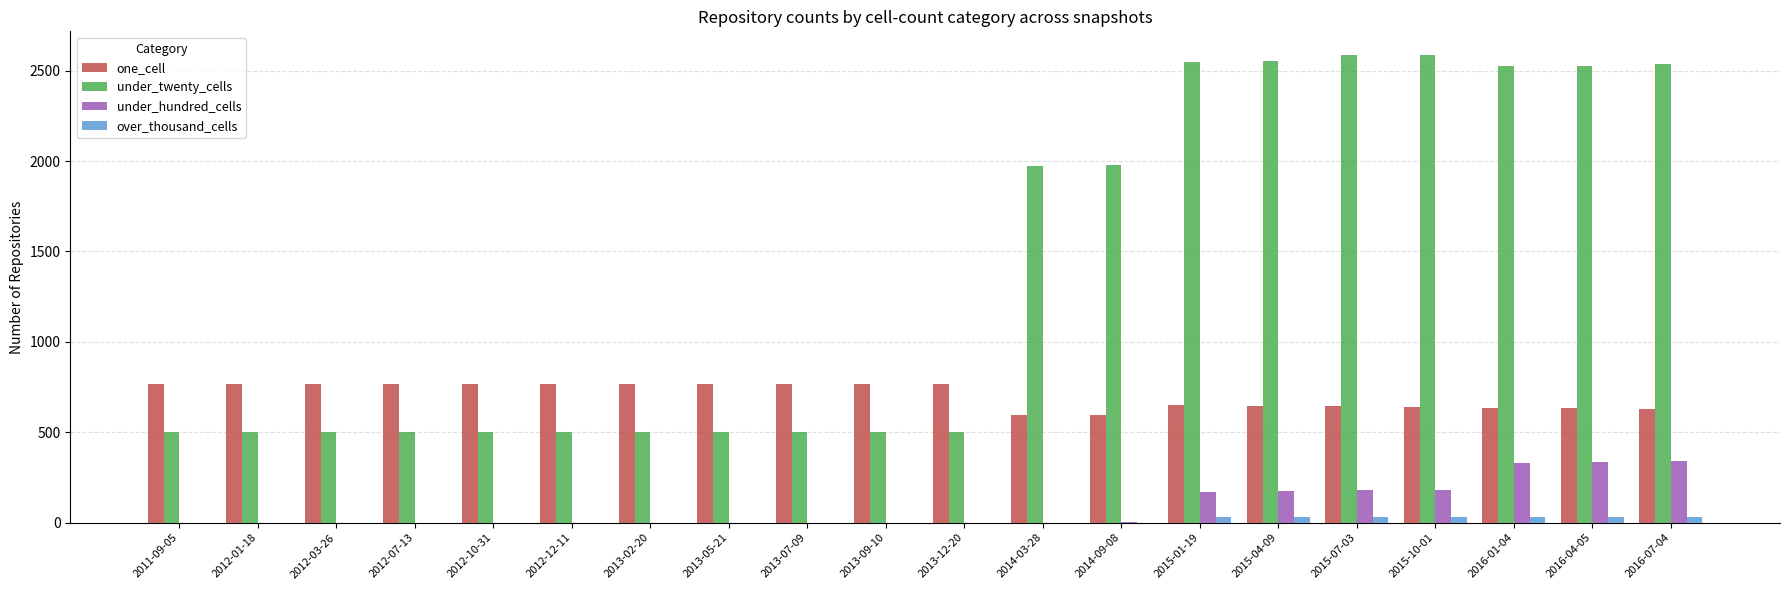

What is the maximum value shown in the chart?

2588